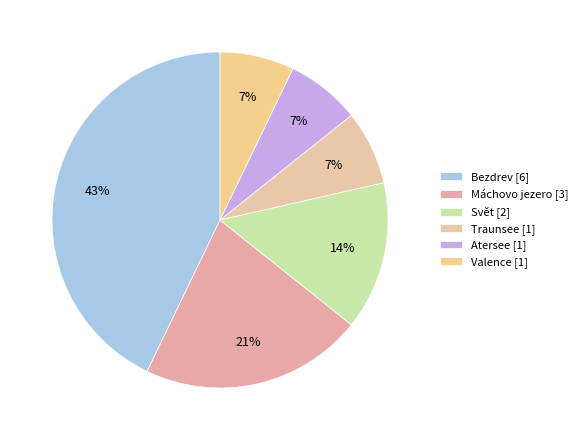

How many slices are in this pie chart?

6